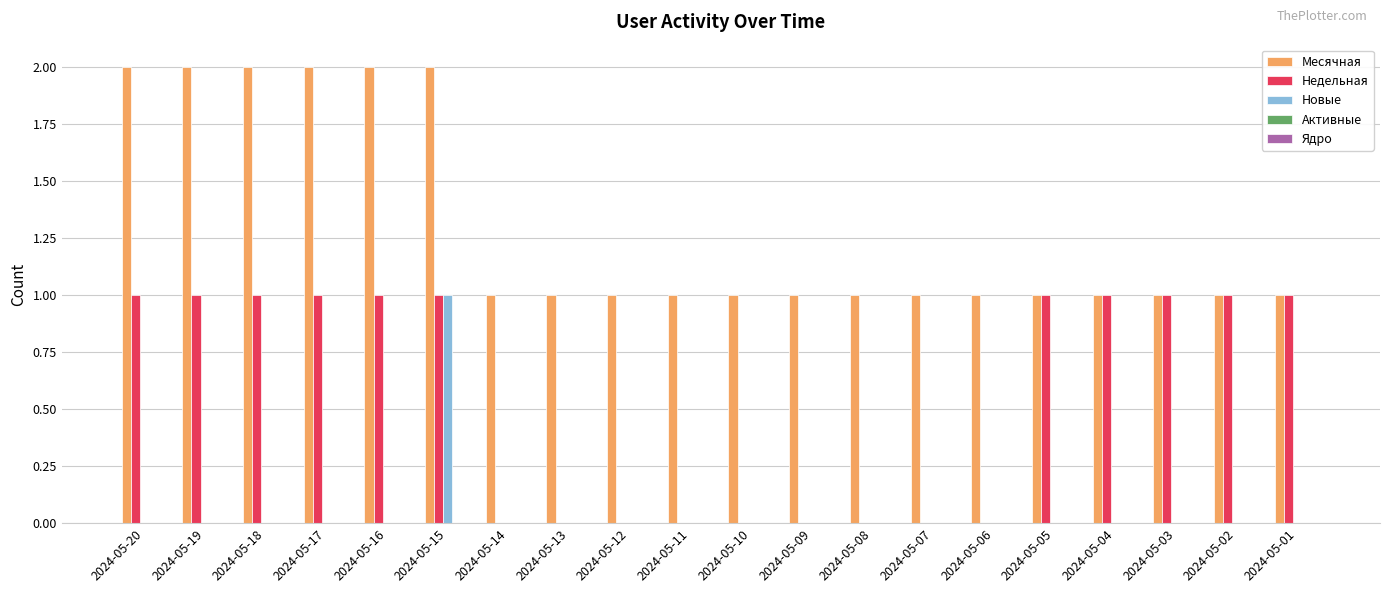

At which category is the sum across all series the highest?

2024-05-15